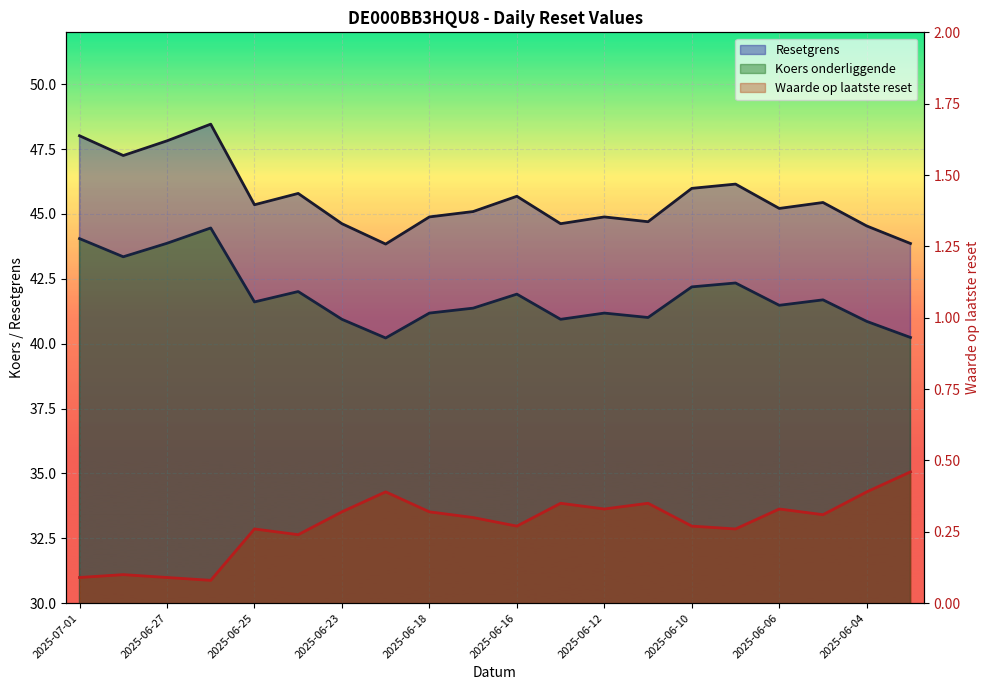

What is the average value of the Resetgrens series?

45.6